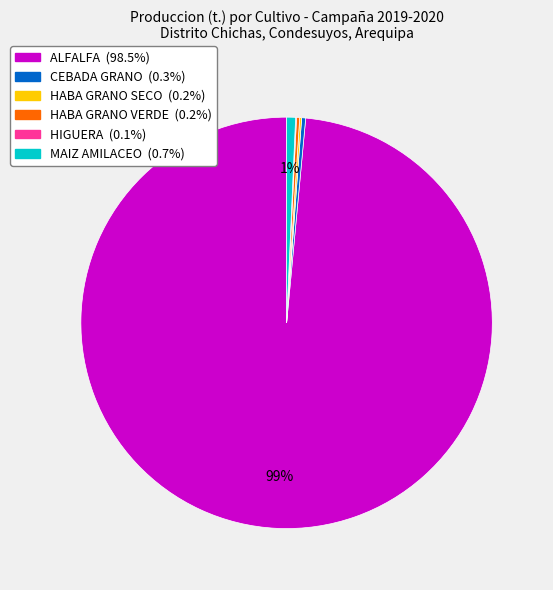

Is ALFALFA the majority of the pie?

Yes